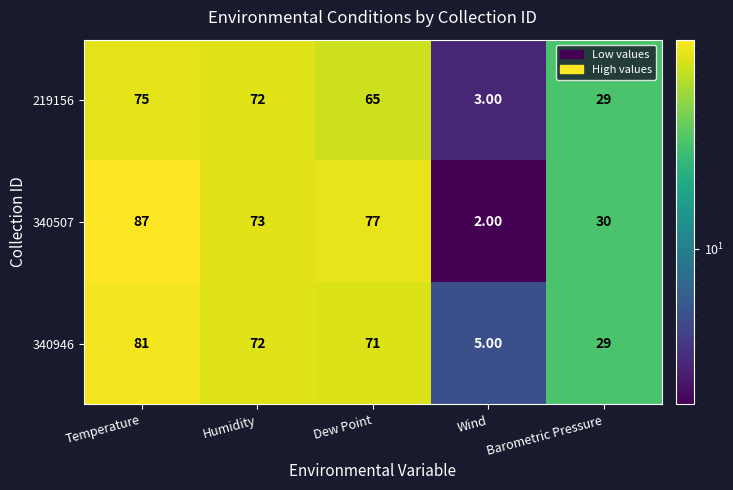

What is the total value across all series at Barometric Pressure?

88